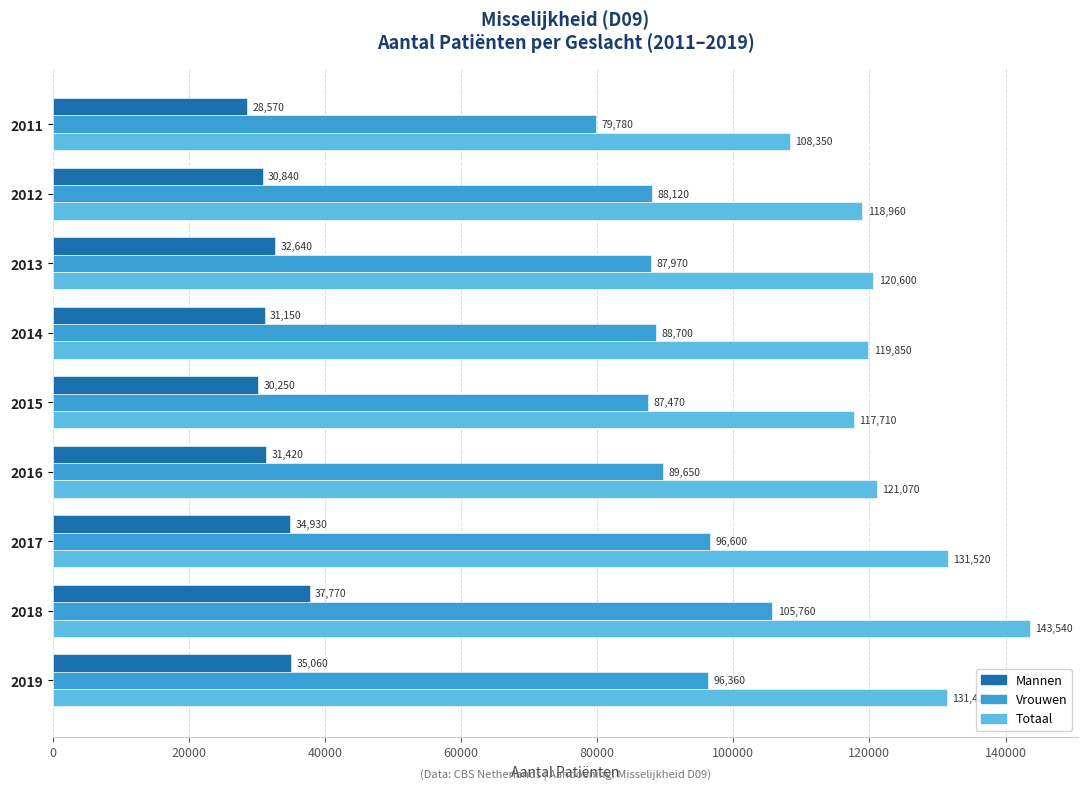

What are all the series names shown in the legend?

Mannen, Vrouwen, Totaal